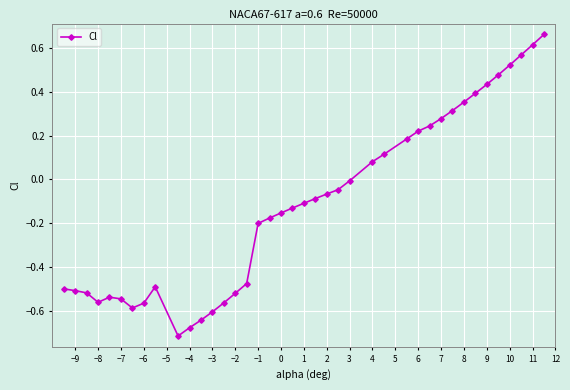

Is this an area chart (filled region under the line)?

No